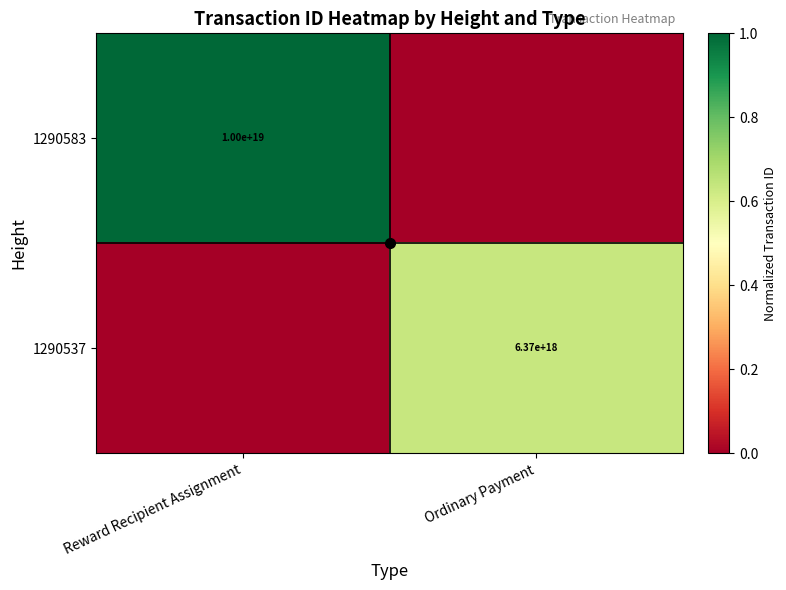

What is the sum of the 1290583 values at Ordinary Payment and Reward Recipient Assignment?

1.0